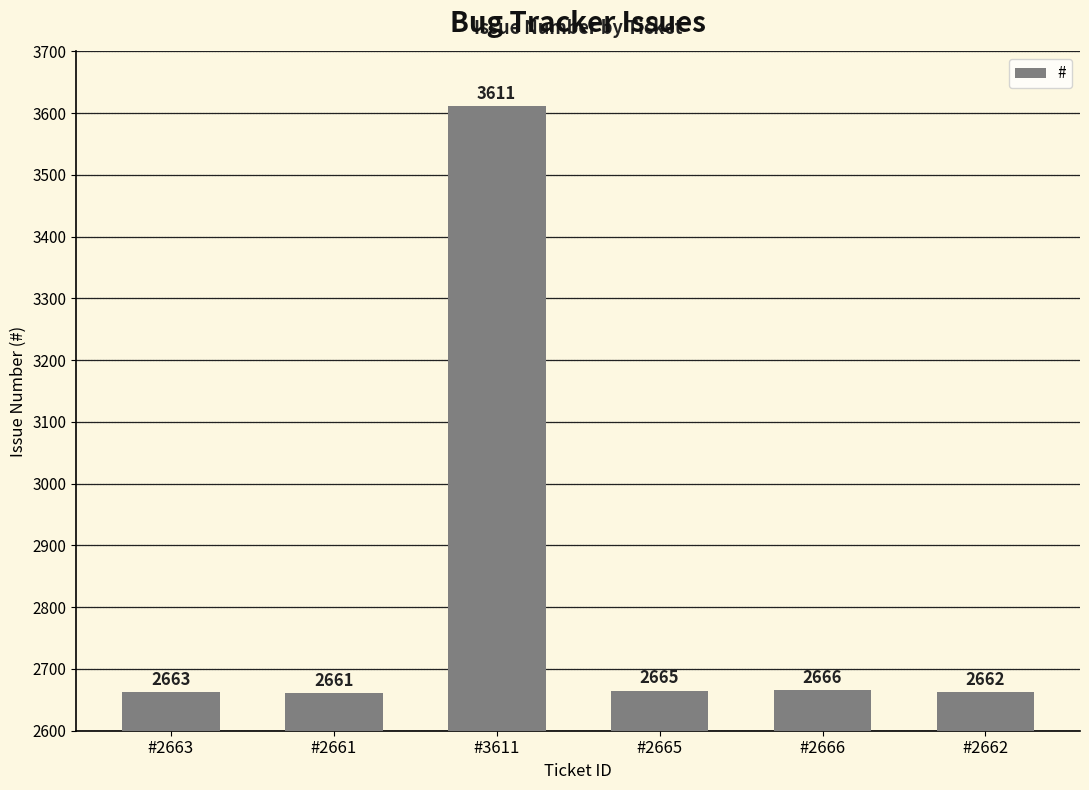

What is the difference between the values at #2662 and #2665?

3